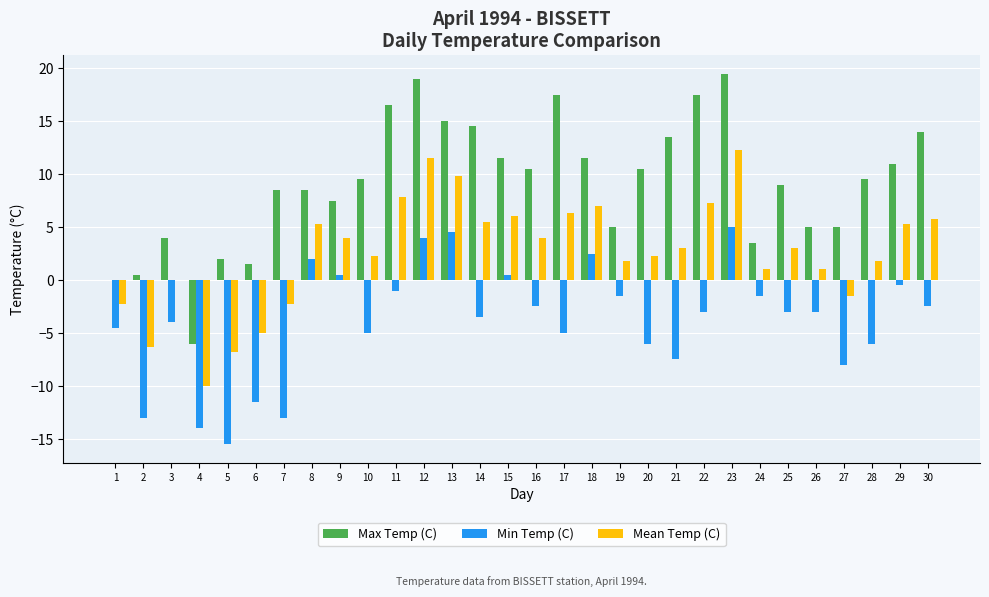

What is the highest value of the Max Temp (C) series?

19.5